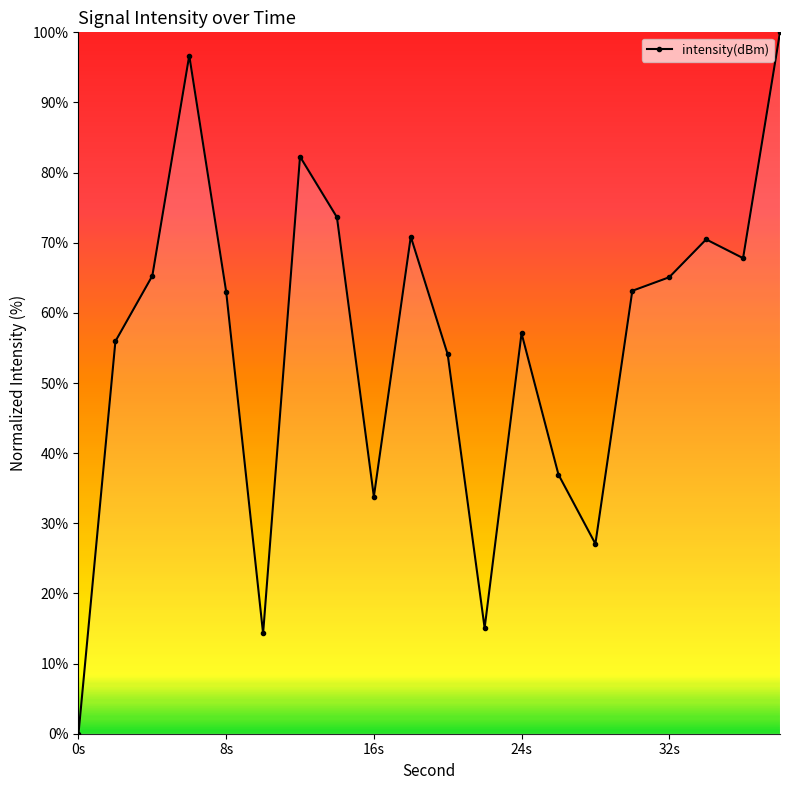

True or false: the data has more than 1 interior local peaks.

True